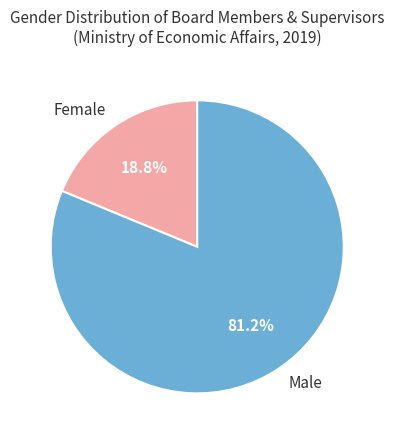

Approximately how many times larger is the value at Male compared to Female?

4.3